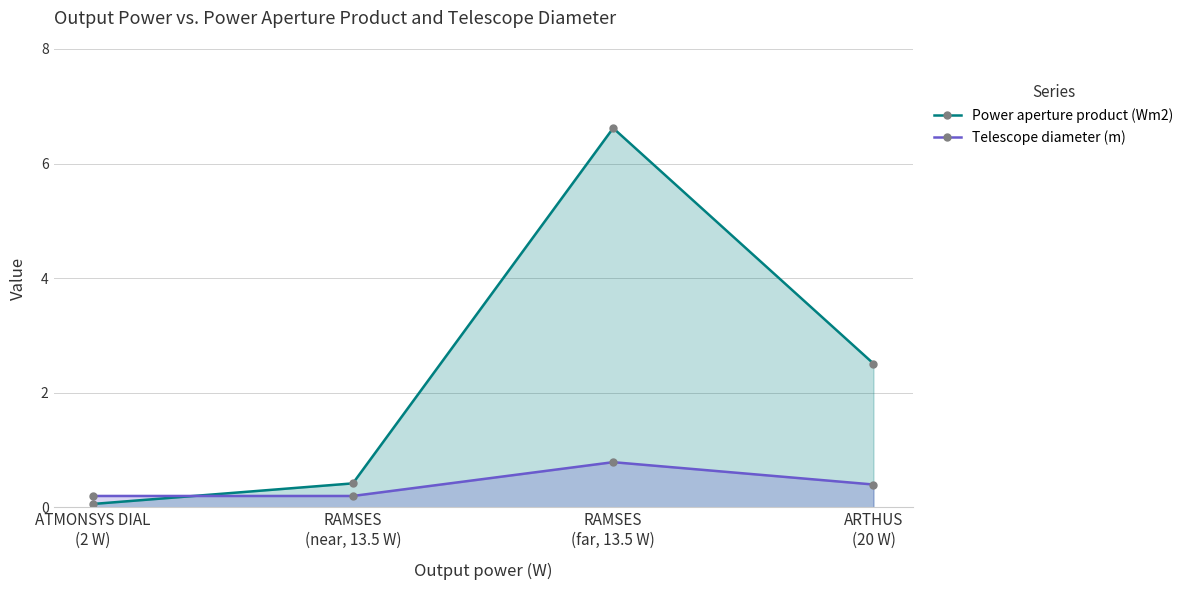

Is the value of Power aperture product (Wm2) at RAMSES
(far, 13.5 W) greater than the value of Telescope diameter (m) at ARTHUS
(20 W)?

Yes